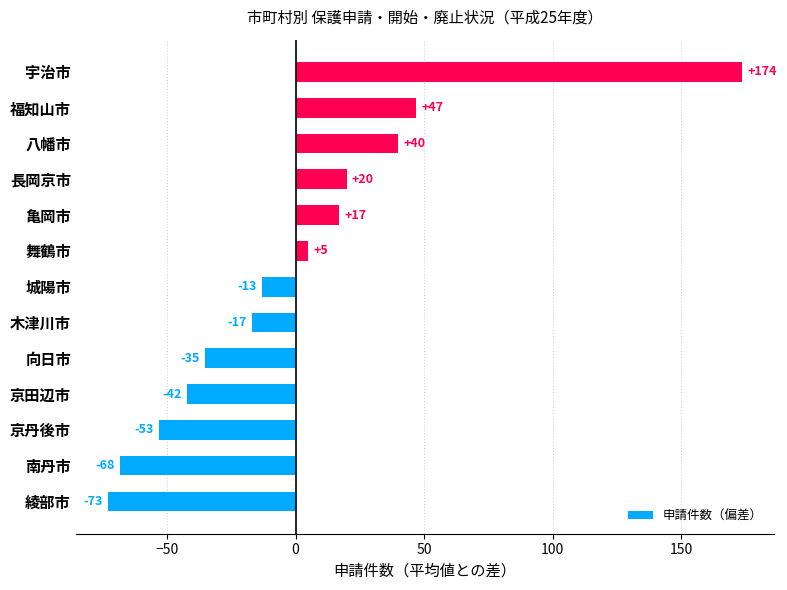

What is the difference between the maximum and minimum values?

247.0